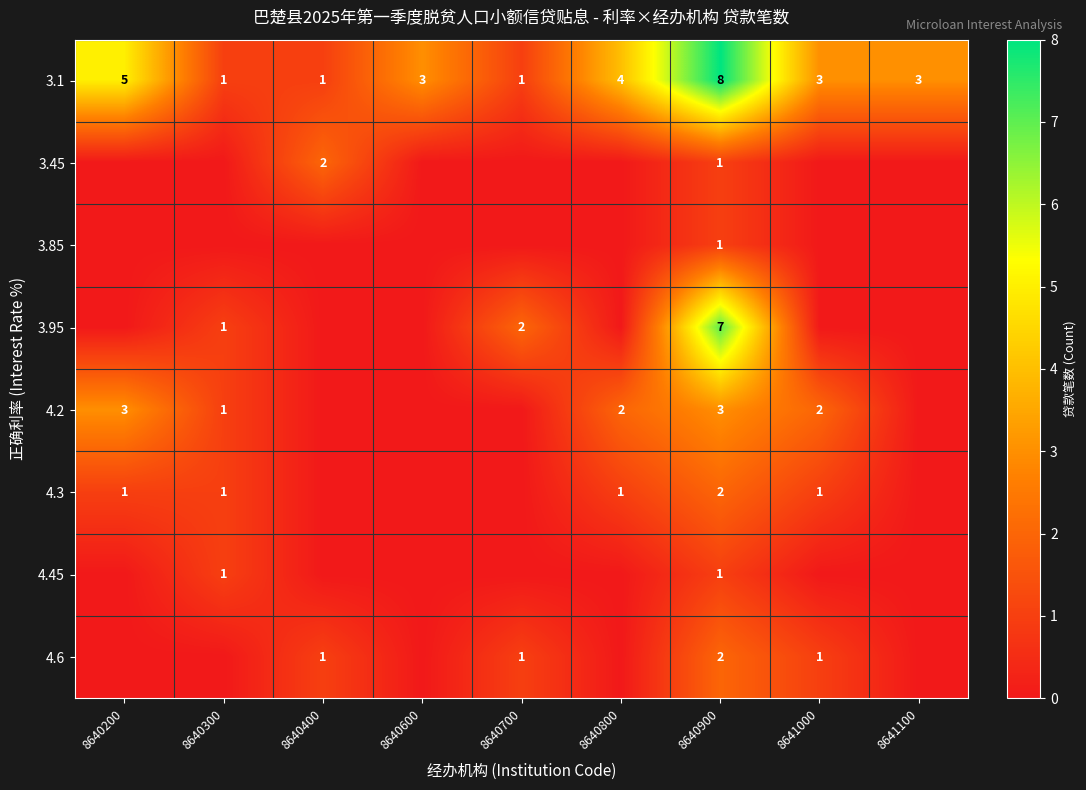

The 3.1 series shows 1 at 8640400. True or false?

True